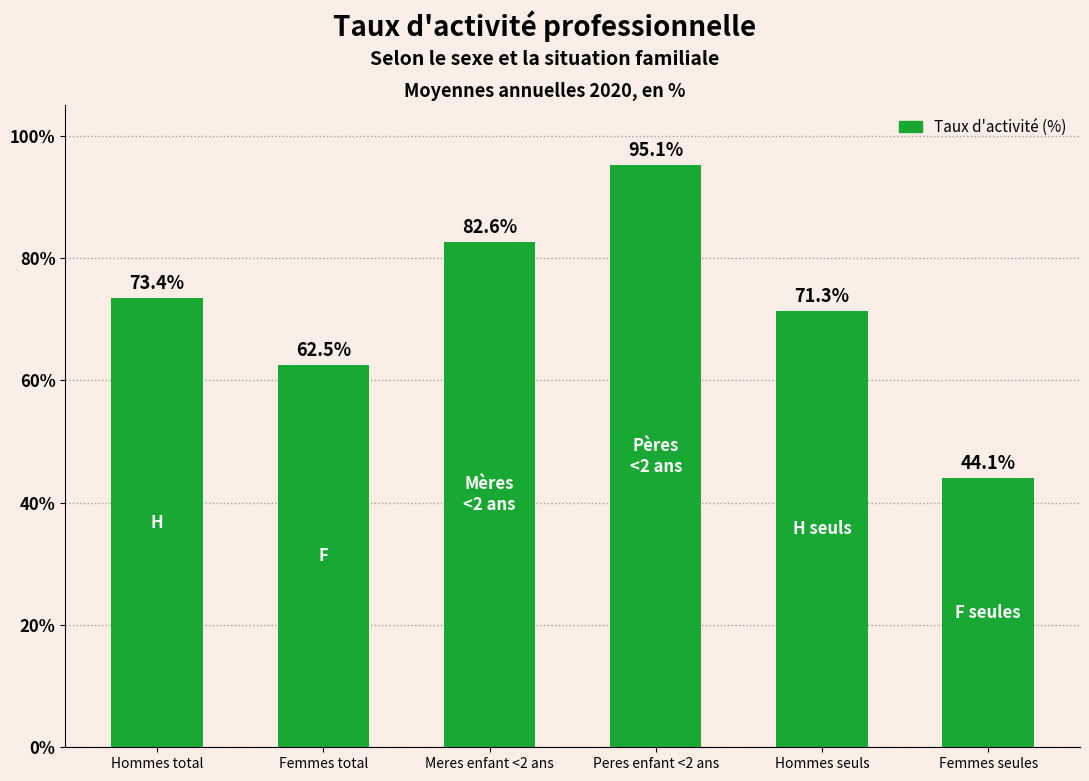

Rank the categories by value from highest to lowest.

Peres enfant <2 ans, Meres enfant <2 ans, Hommes total, Hommes seuls, Femmes total, Femmes seules